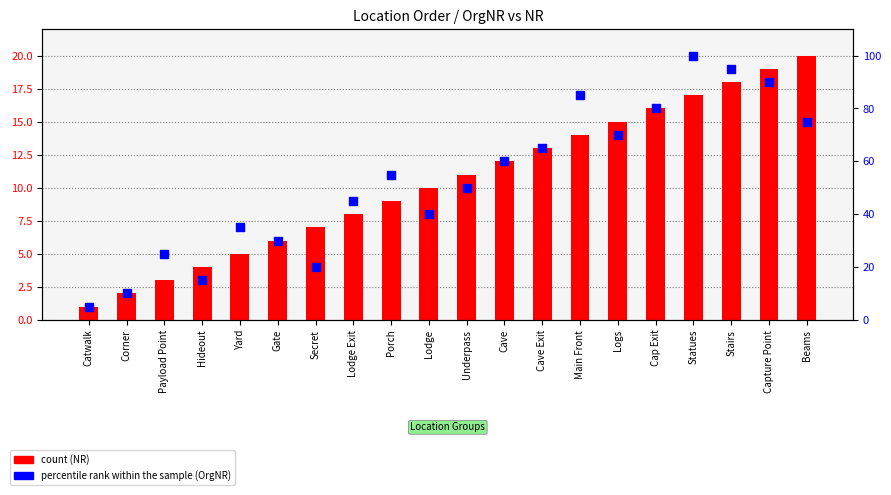

Which series has the largest Y range (max minus min)?

percentile rank within the sample (OrgNR)